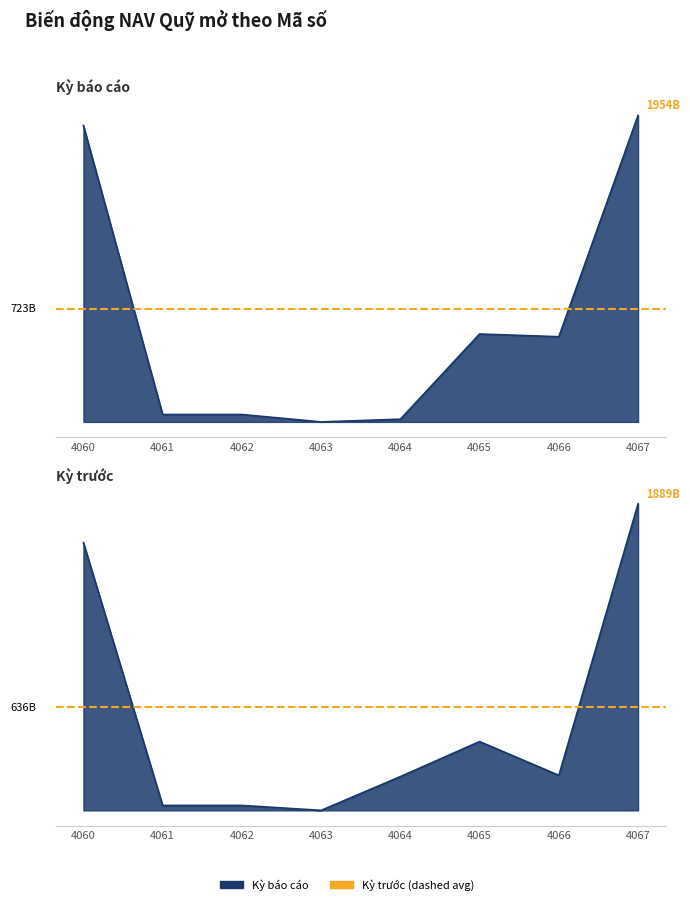

Which series changed the most between 4060 and 4065?

Kỳ báo cáo